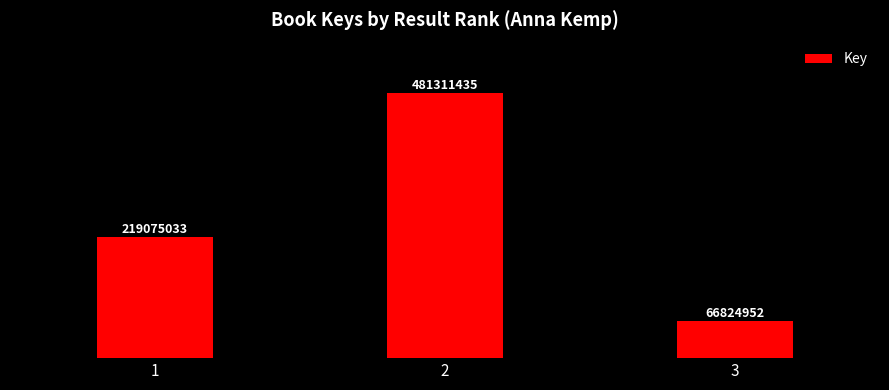

Are the bars grouped side by side (vs. stacked)?

No